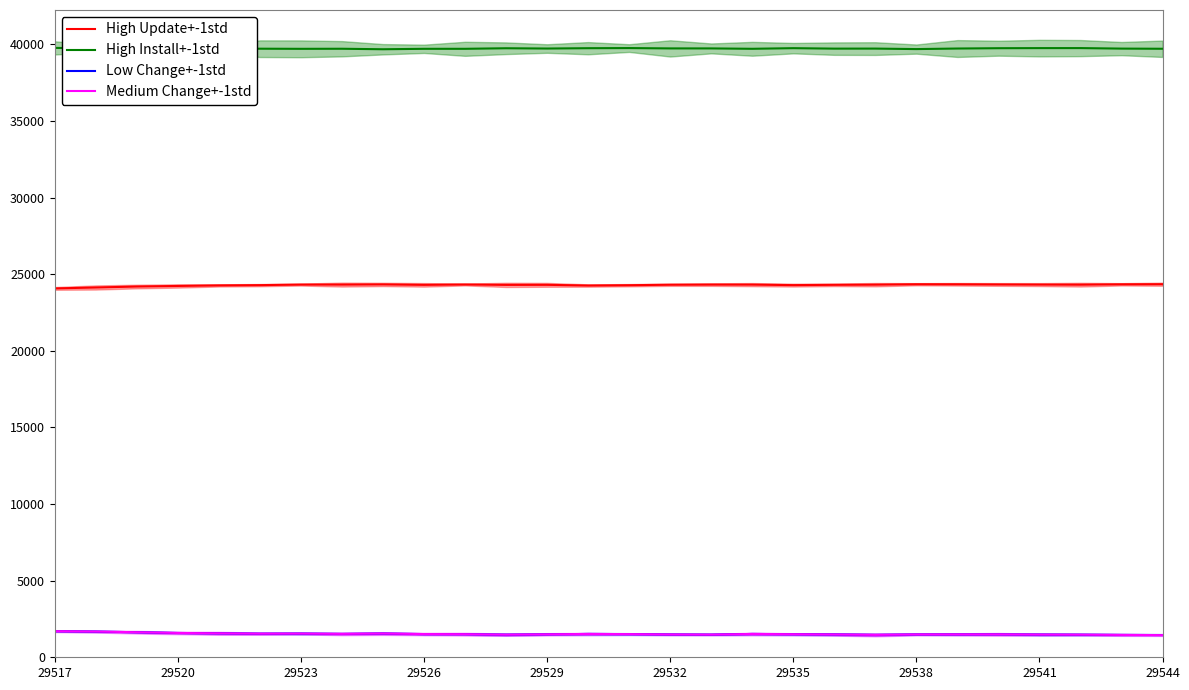

True or false: High Update+-1std and Medium Change+-1std cross at least once.

False